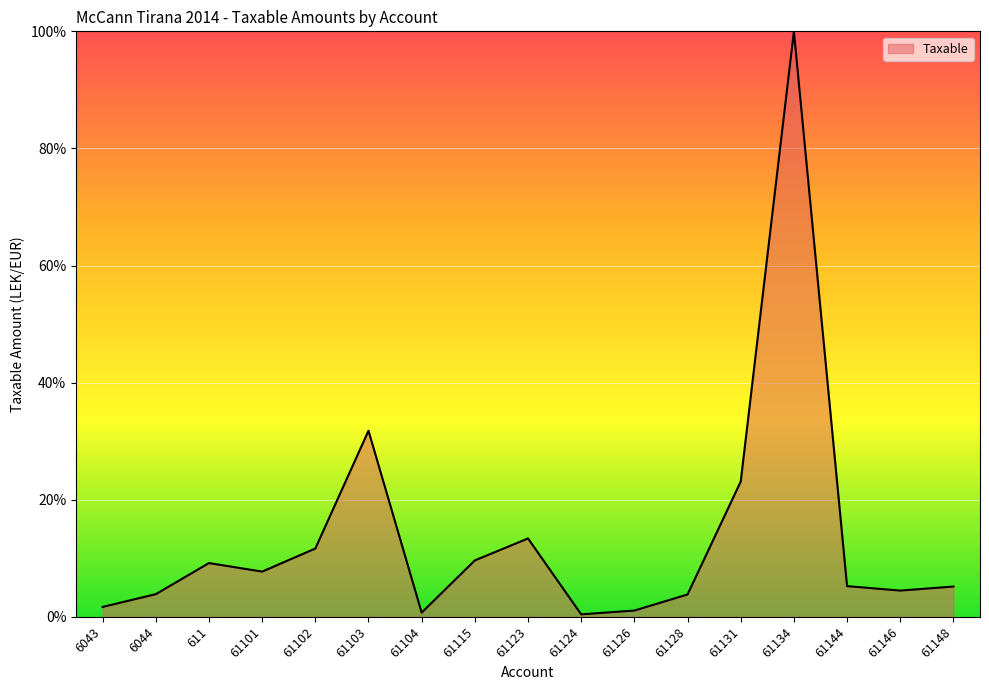

Where is the data nearest to the value 50?

61103